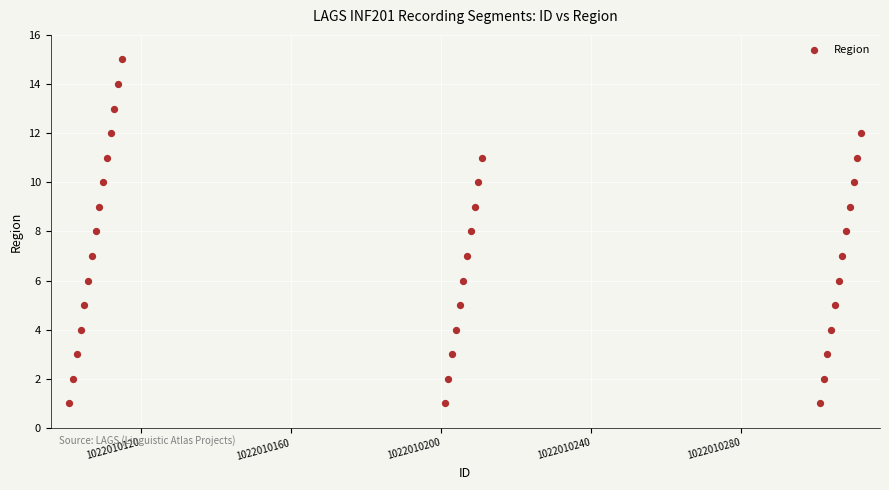

What is the range of Y values (max minus min)?

14